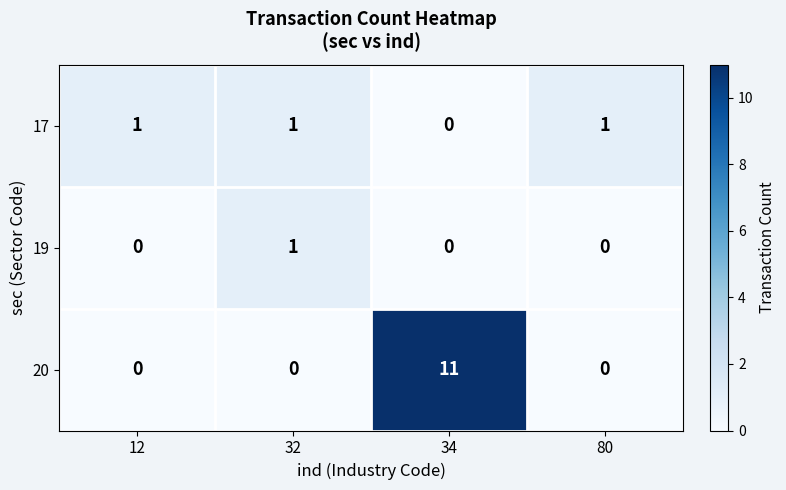

How many positive values does the 17 series have?

3